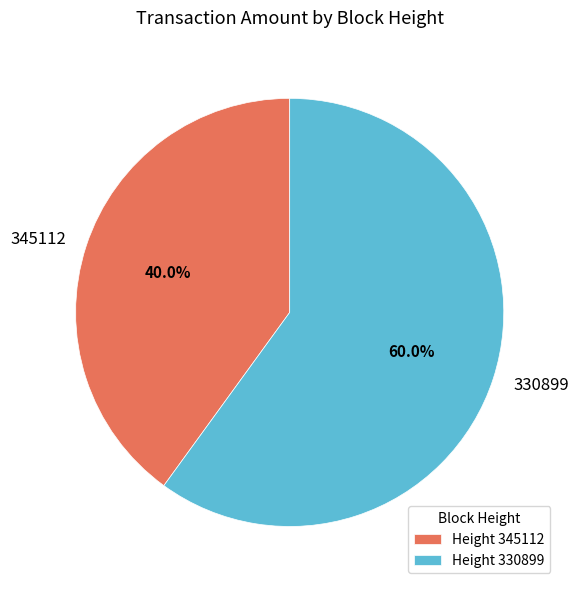

Approximately how many times larger is the value at 330899 compared to 345112?

1.5